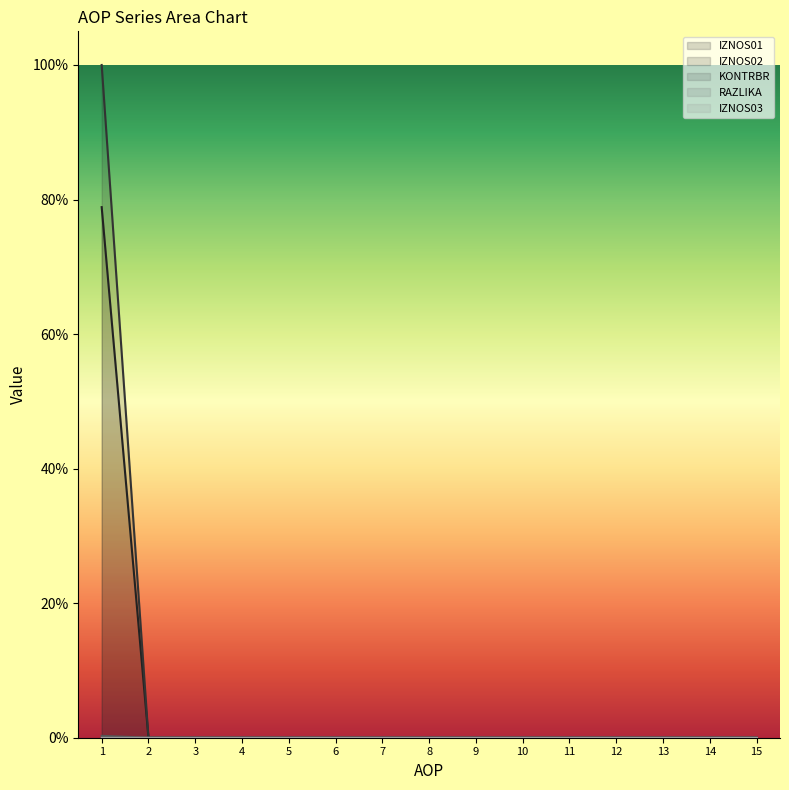

The value of IZNOS02 at 11 is -0.3. True or false?

False